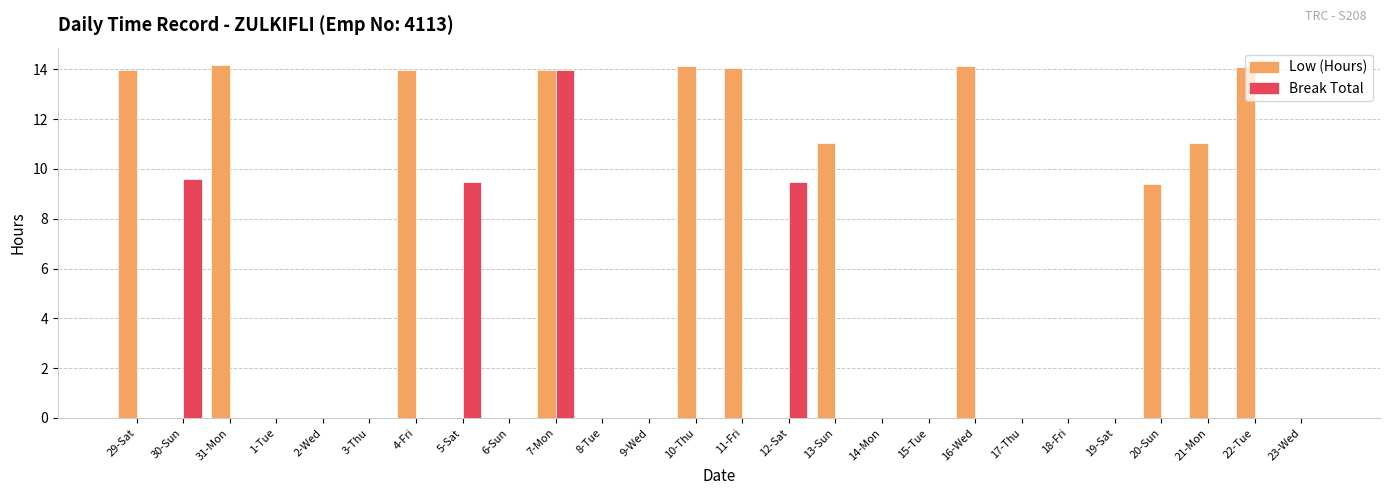

Is the value of Break Total at 4-Fri greater than the value of Low (Hours) at 29-Sat?

No